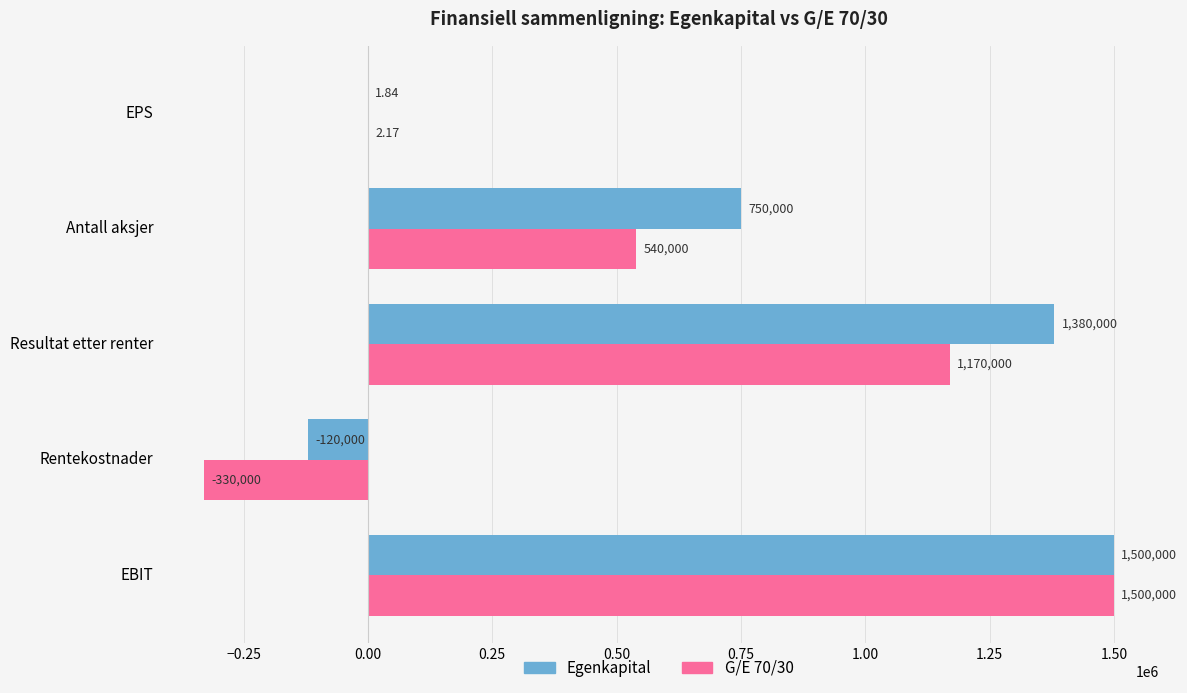

What is the average value of the G/E 70/30 series?

576000.4